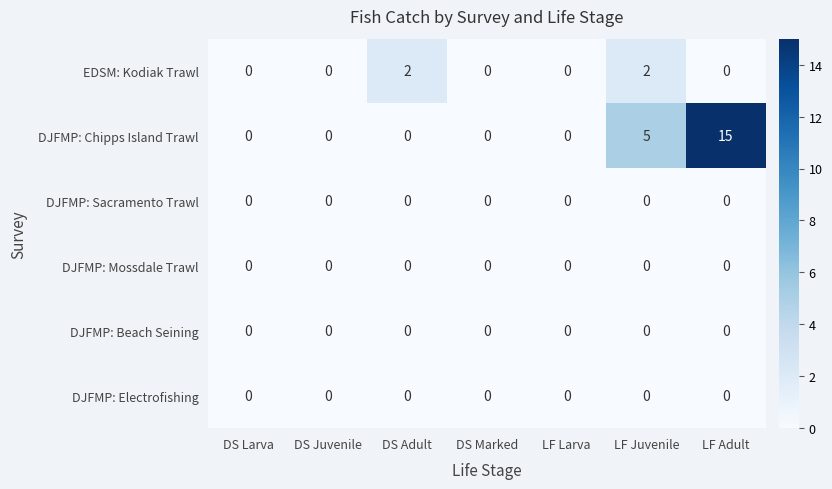

Count the number of data series in this chart.

6